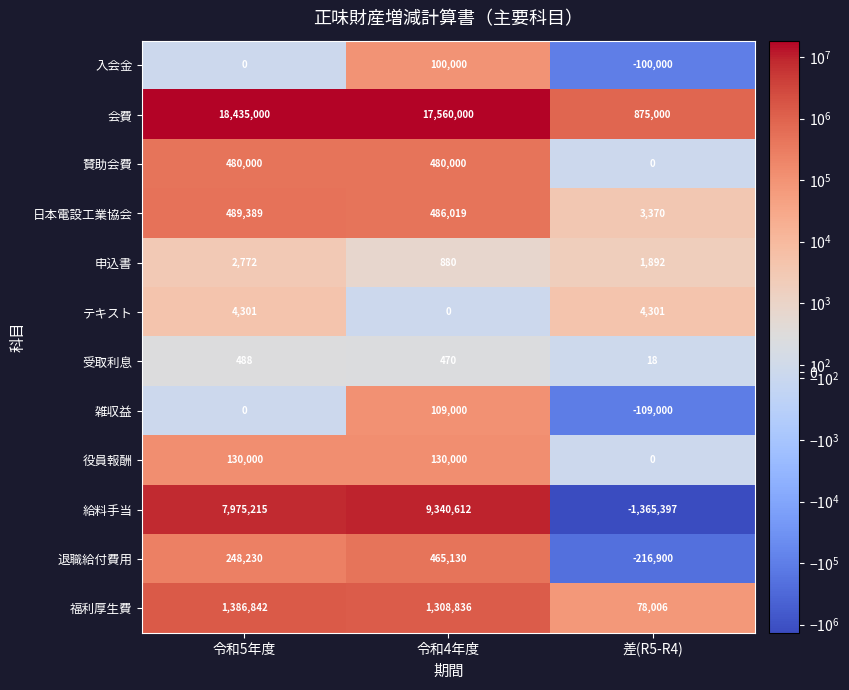

The 退職給付費用 series shows 465130 at 令和4年度. True or false?

True